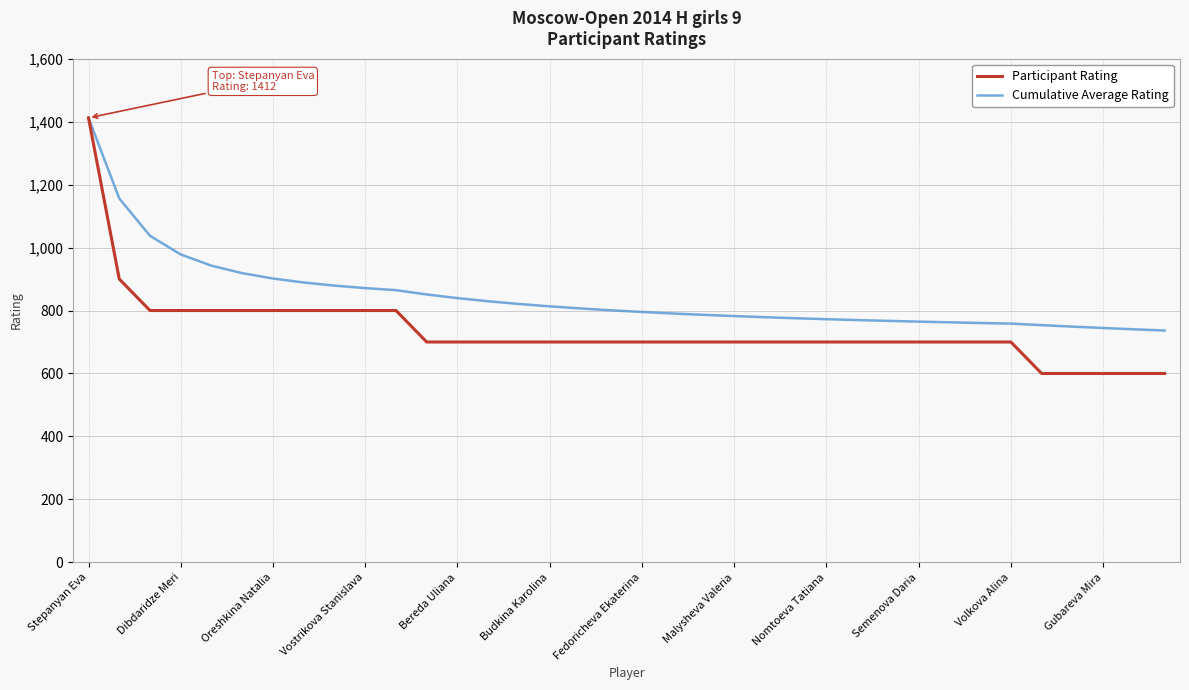

What is the minimum value shown in the chart?

600.0